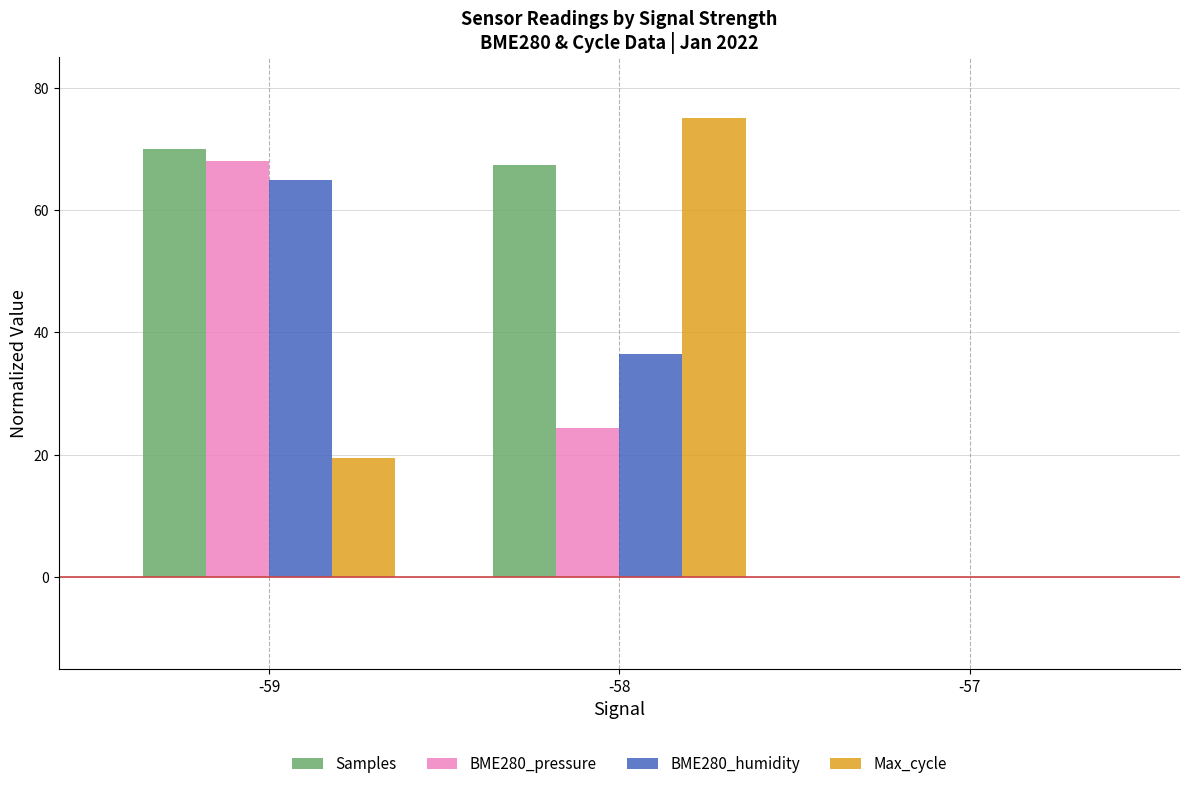

What is the total value across all series at -58?

203.1